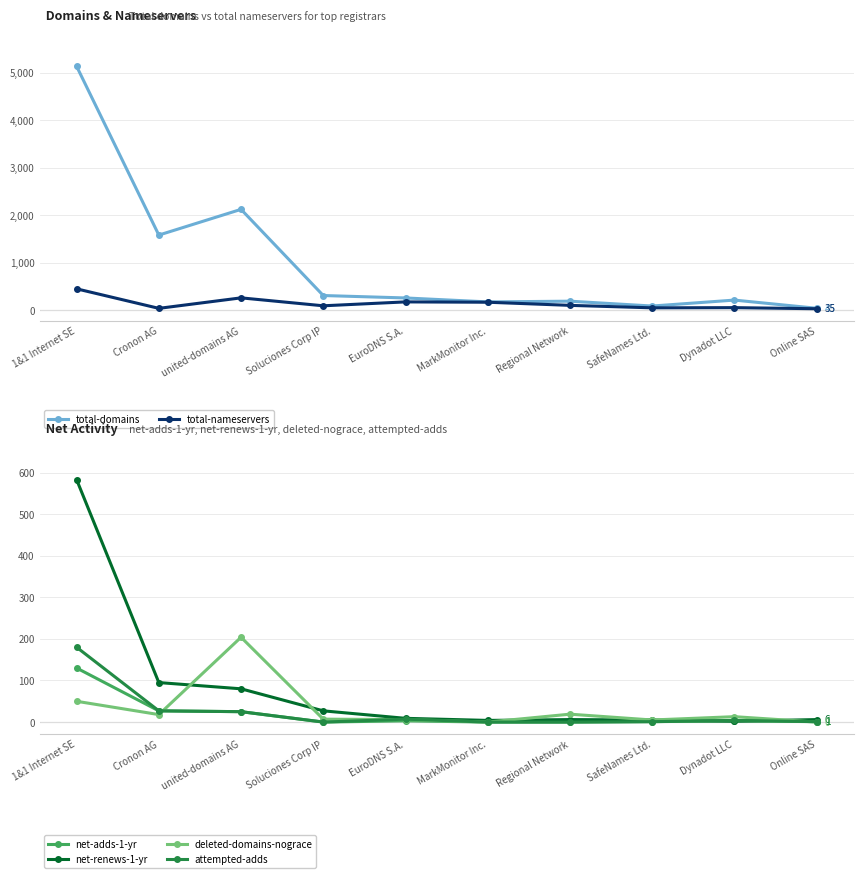

What is the difference between the highest and lowest values at EuroDNS S.A.?

259